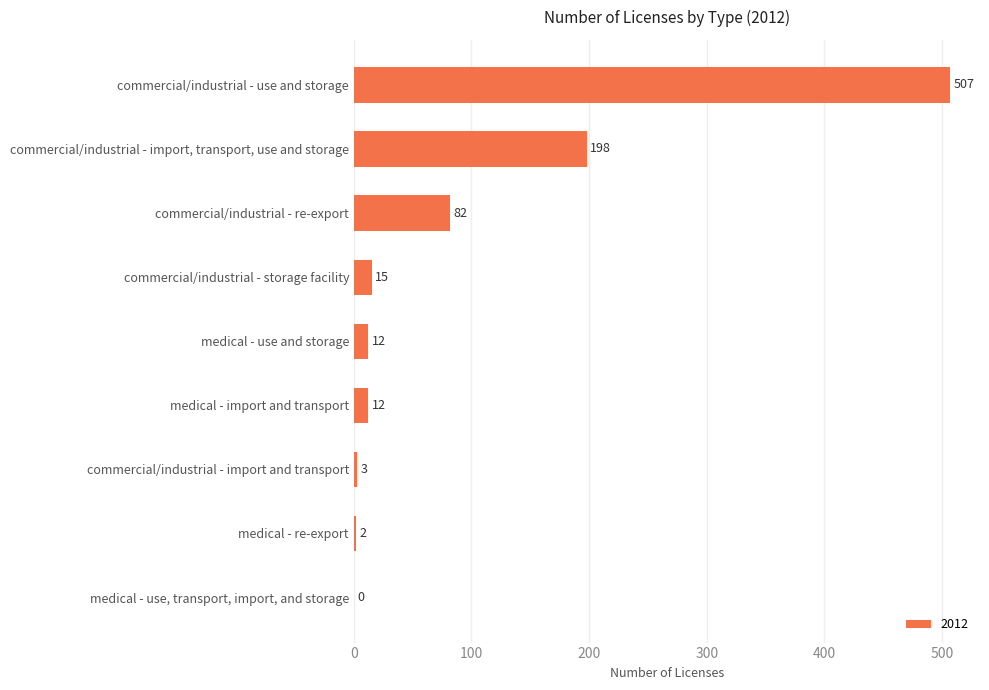

Reading top to bottom, list all the values displayed in this chart.

commercial/industrial - use and storage=507	commercial/industrial - import, transport, use and storage=198	commercial/industrial - re-export=82	commercial/industrial - storage facility=15	medical - use and storage=12	medical - import and transport=12	commercial/industrial - import and transport=3	medical - re-export=2	medical - use, transport, import, and storage=0